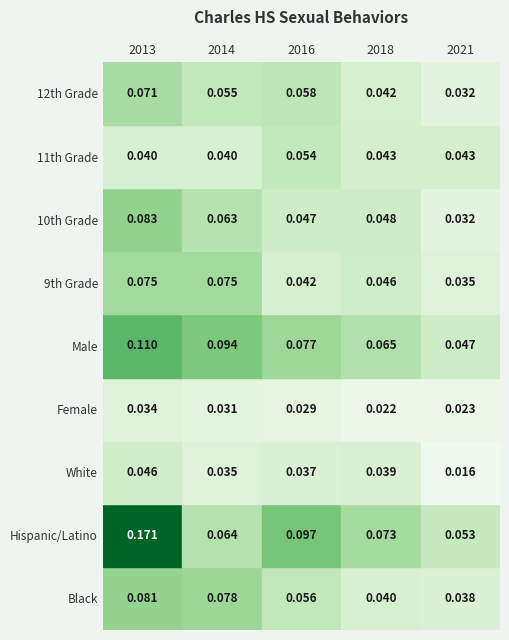

What is the sum of the 10th Grade values at 1 and 2?

0.1